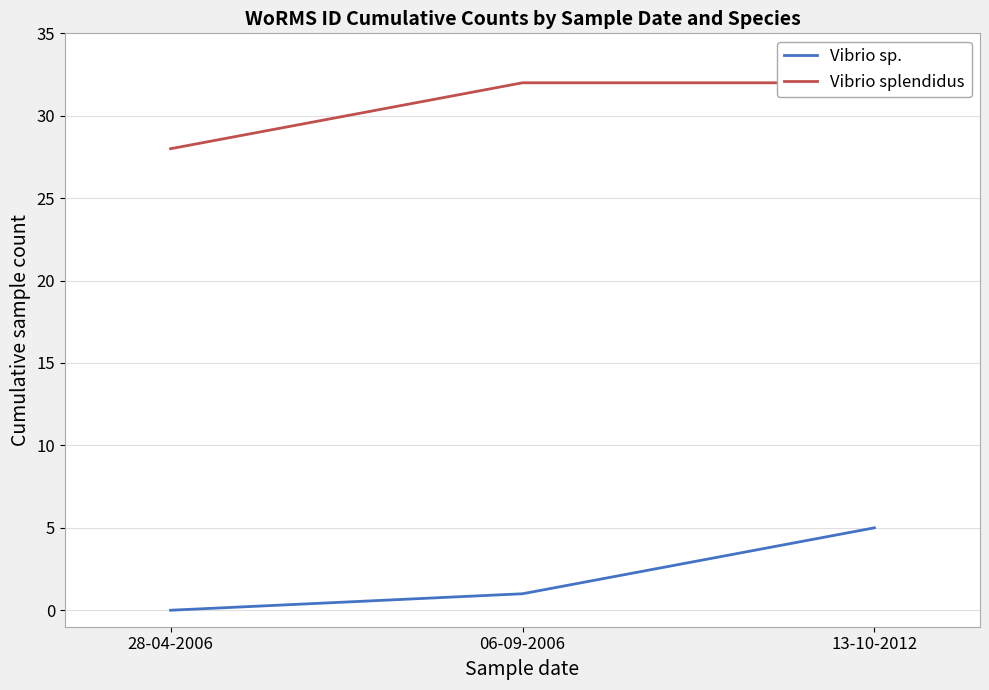

Which category has the lowest value in the Vibrio sp. series?

28-04-2006